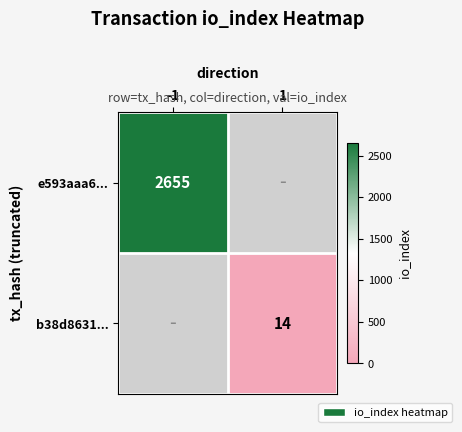

The e593aaa6... series shows 1856 at -1. True or false?

False